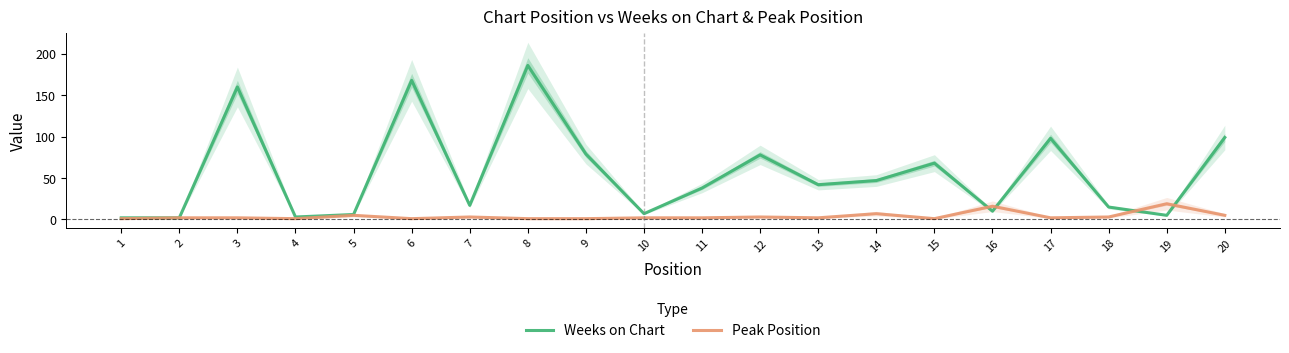

Rank the series at 20 from lowest to highest value.

Peak Position, Weeks on Chart